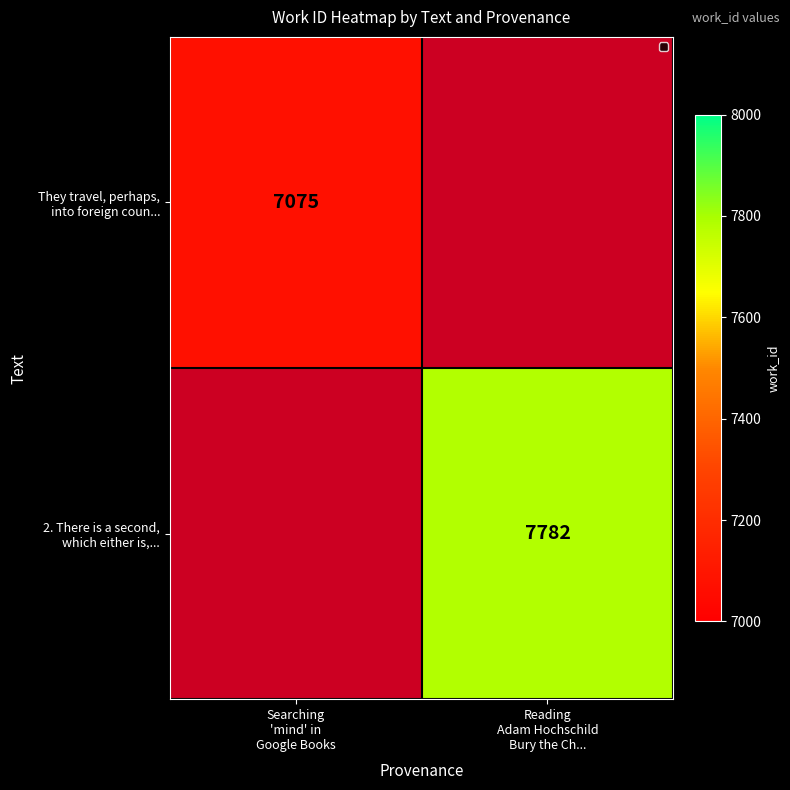

The 2. There is a second, which either is,... series shows 0 at Searching 'mind' in Google Books. True or false?

True